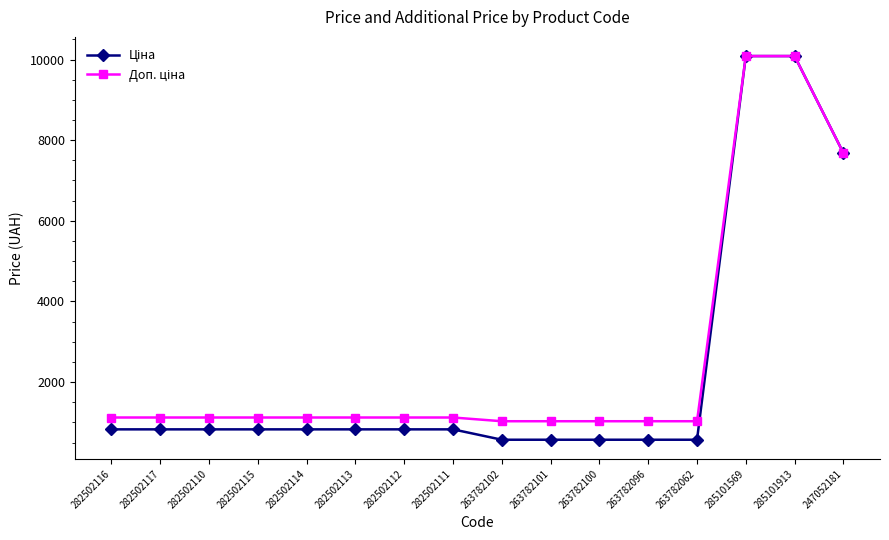

What is the greatest value displayed?

10085.8